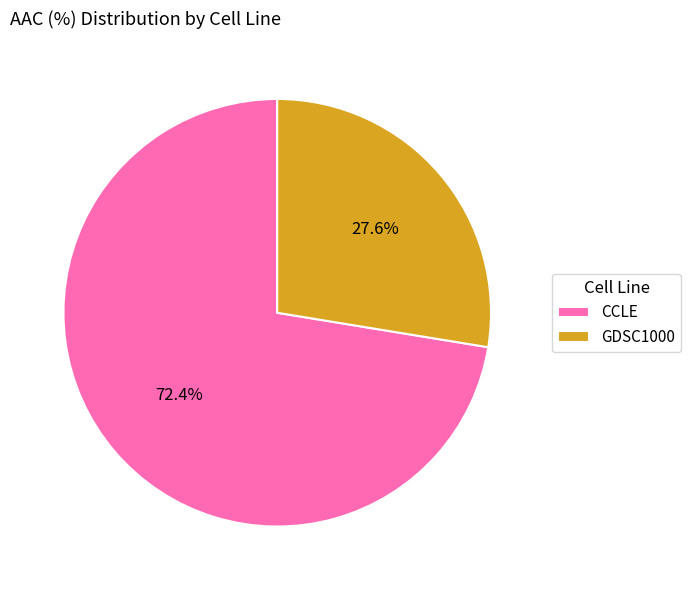

To the nearest percent, what percentage of the pie is GDSC1000?

28%